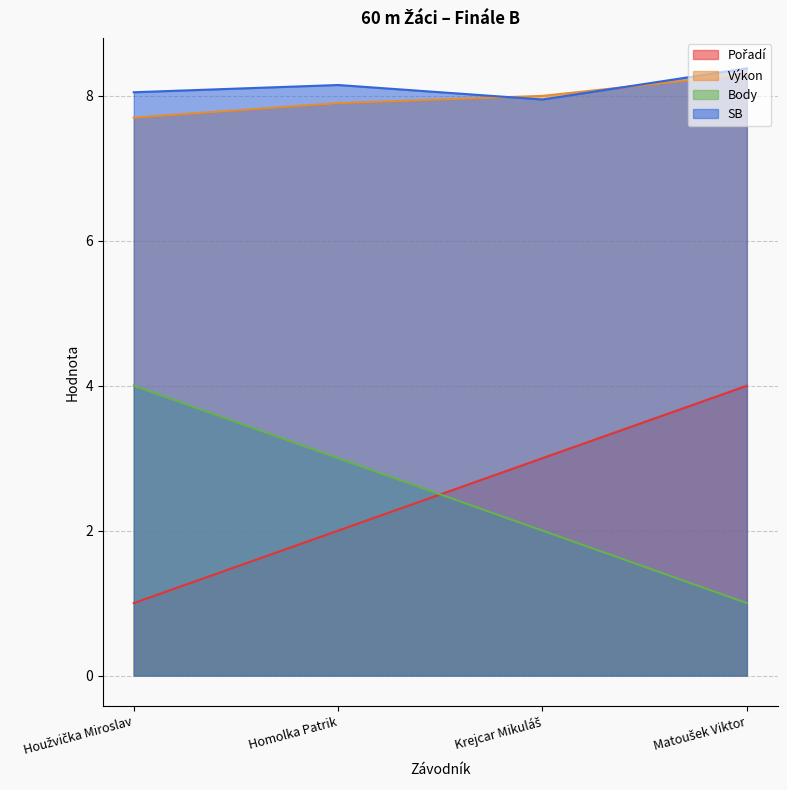

Does the chart display data point markers on the line(s)?

No